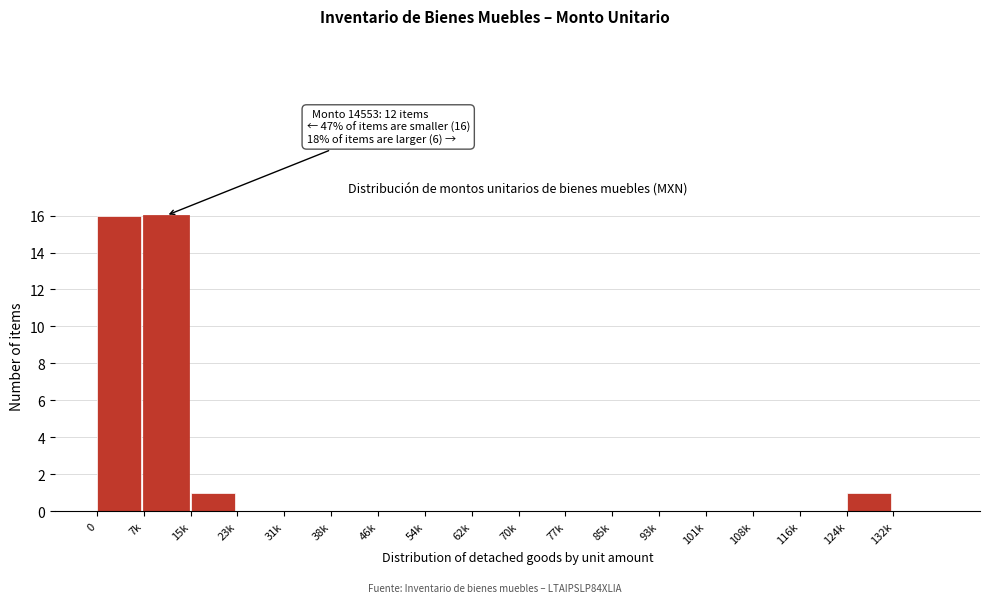

Reading left to right, extract all data points from this chart.

0=16	7k=16	15k=1	23k=0	31k=0	38k=0	46k=0	54k=0	62k=0	70k=0	77k=0	85k=0	93k=0	101k=0	108k=0	116k=0	124k=1	132k=0